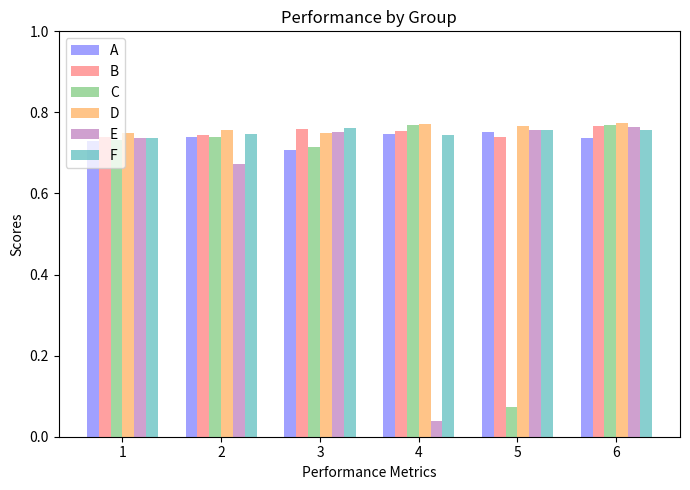

Count the A values in the range 0 to 1.

6